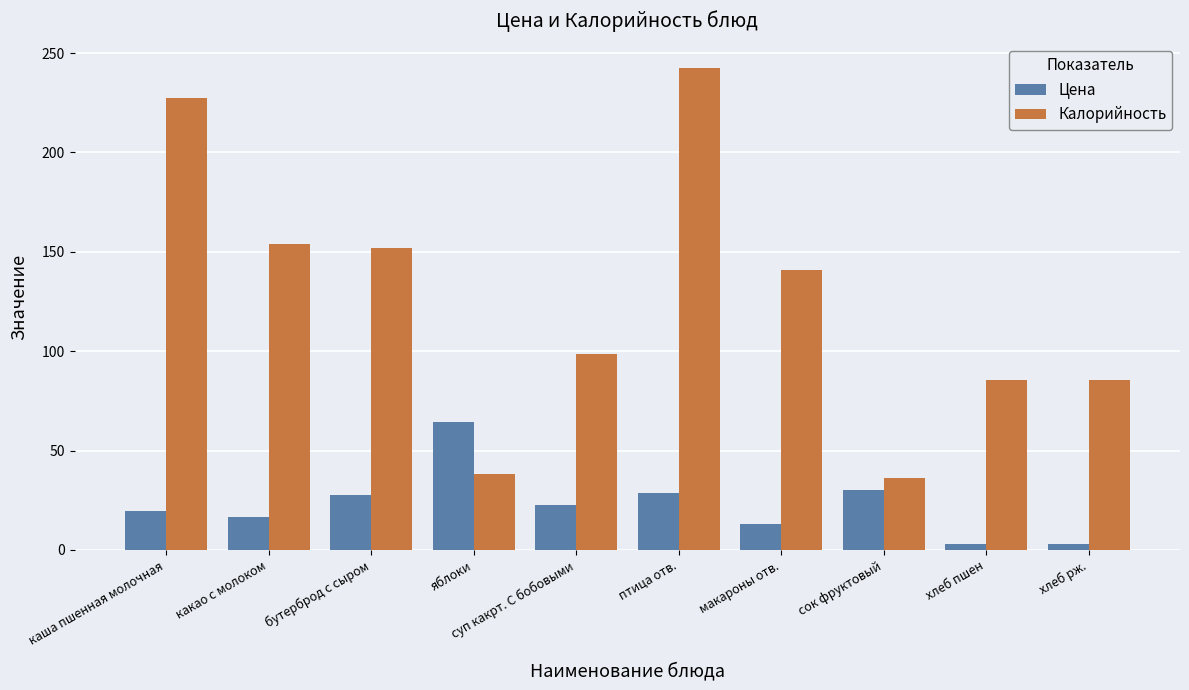

How many groups of bars are there?

10